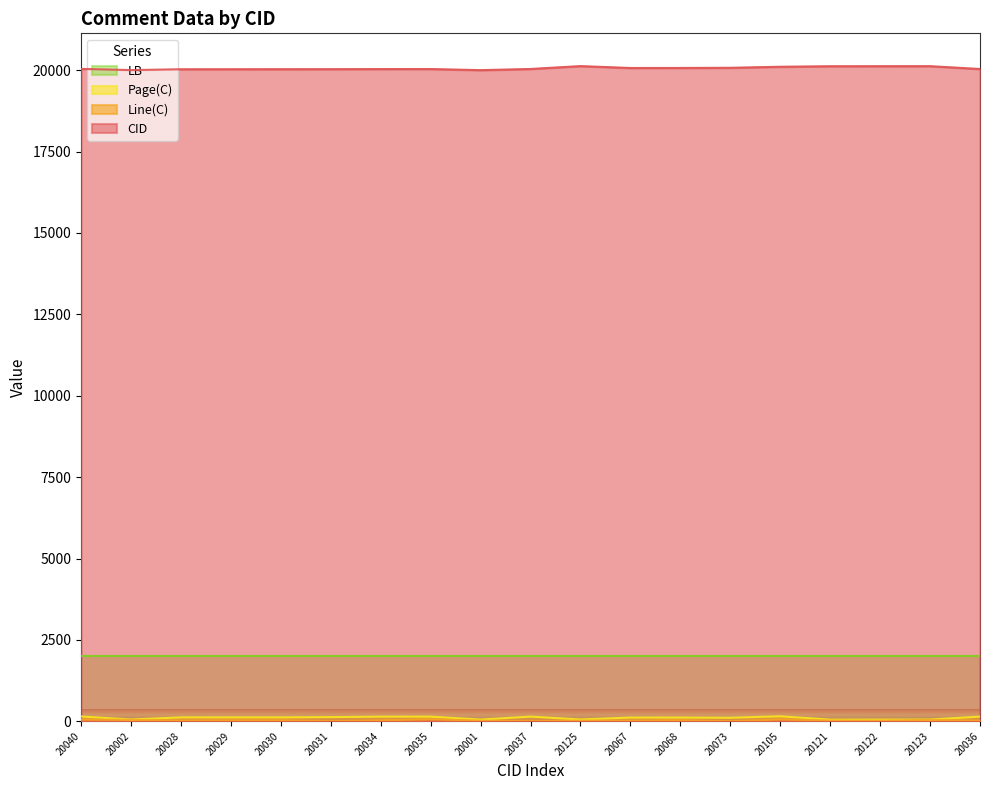

The value of LB at 20028 is 2000. True or false?

True